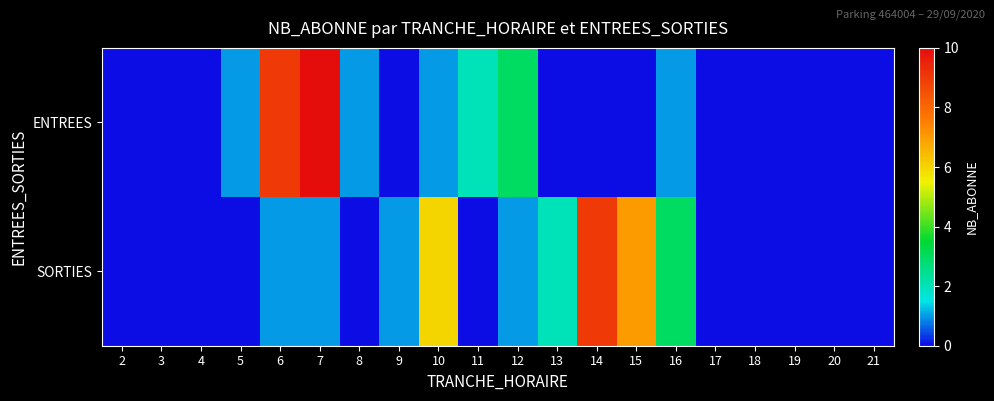

Which series has the largest range (max minus min)?

ENTREES